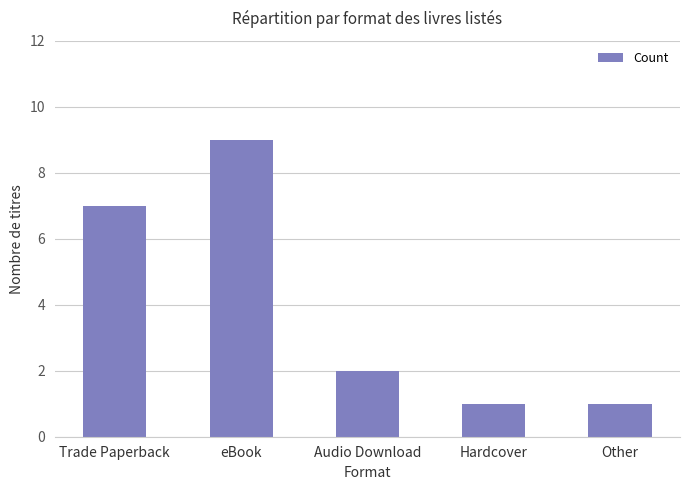

Reading left to right, extract all data points from this chart.

Trade Paperback=7	eBook=9	Audio Download=2	Hardcover=1	Other=1